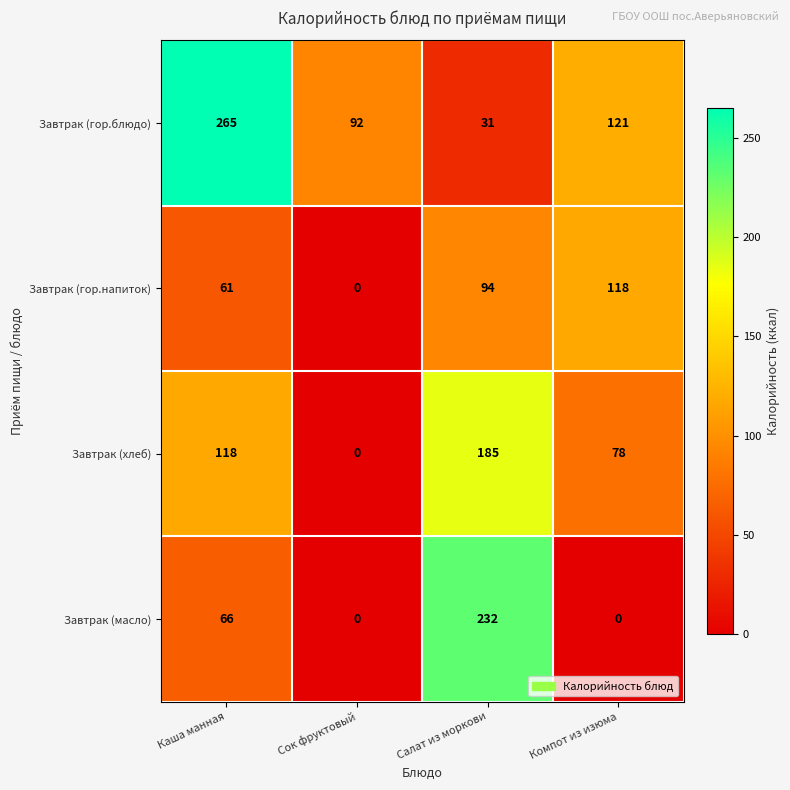

True or false: Завтрак (гор.блюдо) has a value of 47 at Сок фруктовый.

False